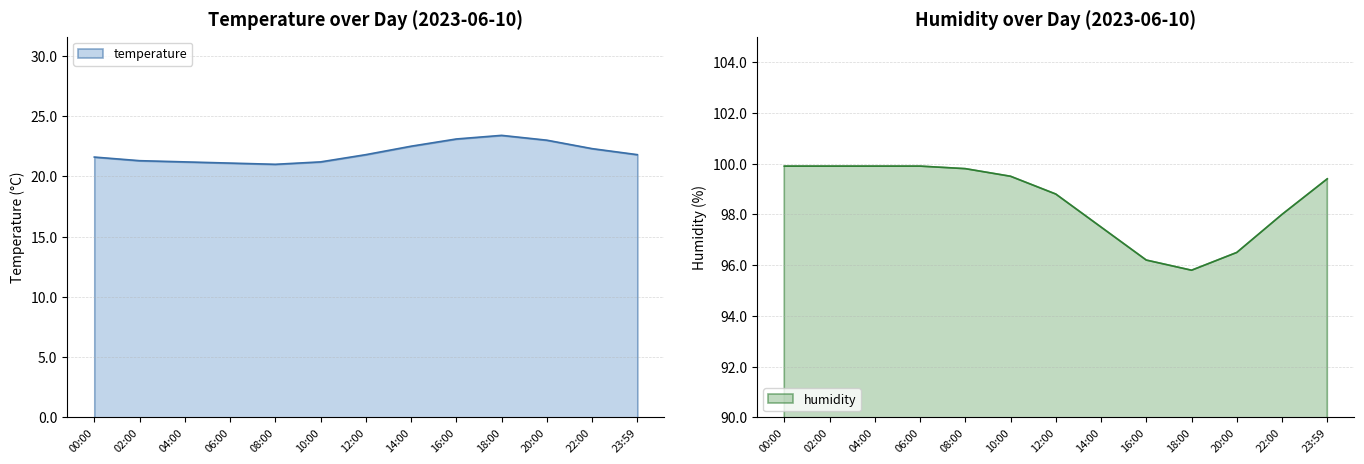

Which series has the largest total across all categories?

humidity